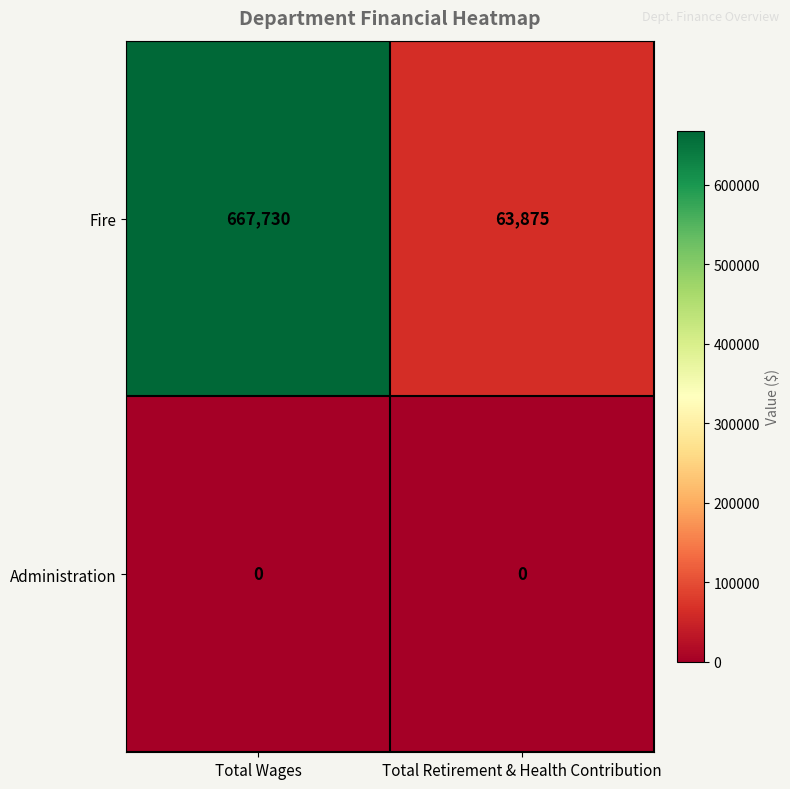

Rank the series by their maximum value, from highest to lowest.

Fire, Administration